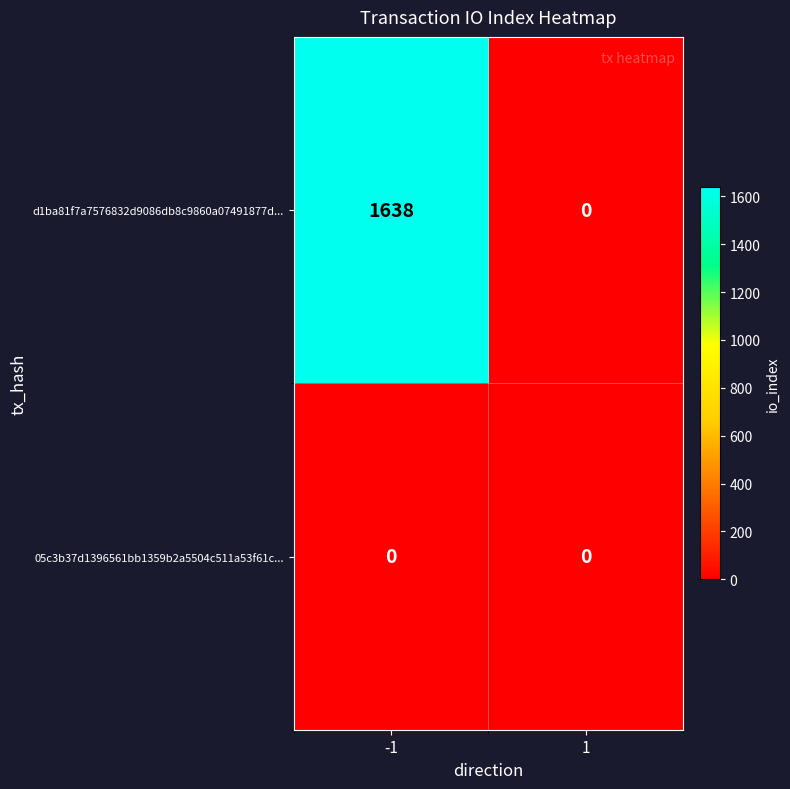

Reading left to right, list all the values displayed in this chart.

d1ba81f7a7576832d9086db8c9860a07491877d...: 1638	0
05c3b37d1396561bb1359b2a5504c511a53f61c...: 0	0